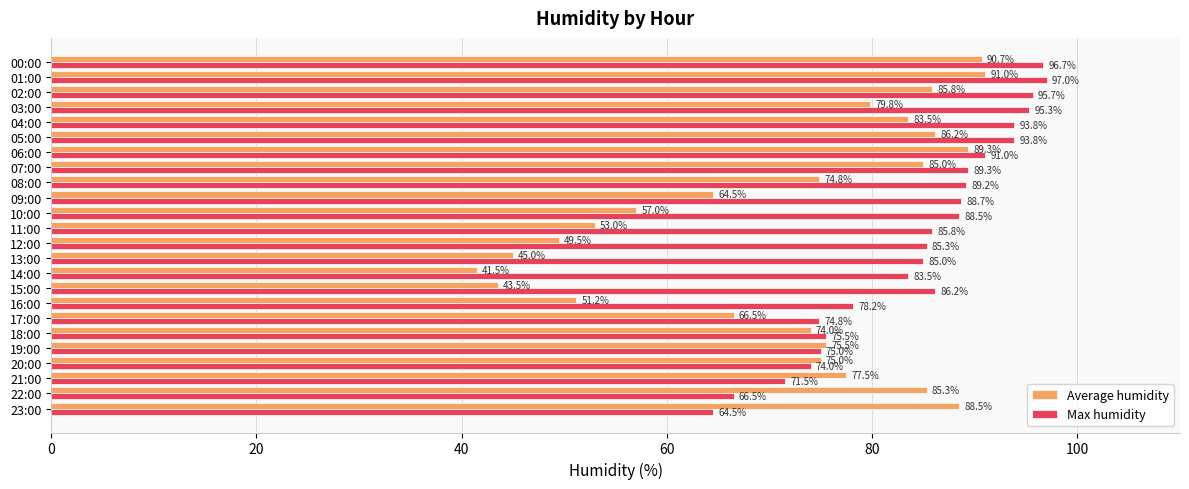

At which label is Average humidity closest to 66?

17:00